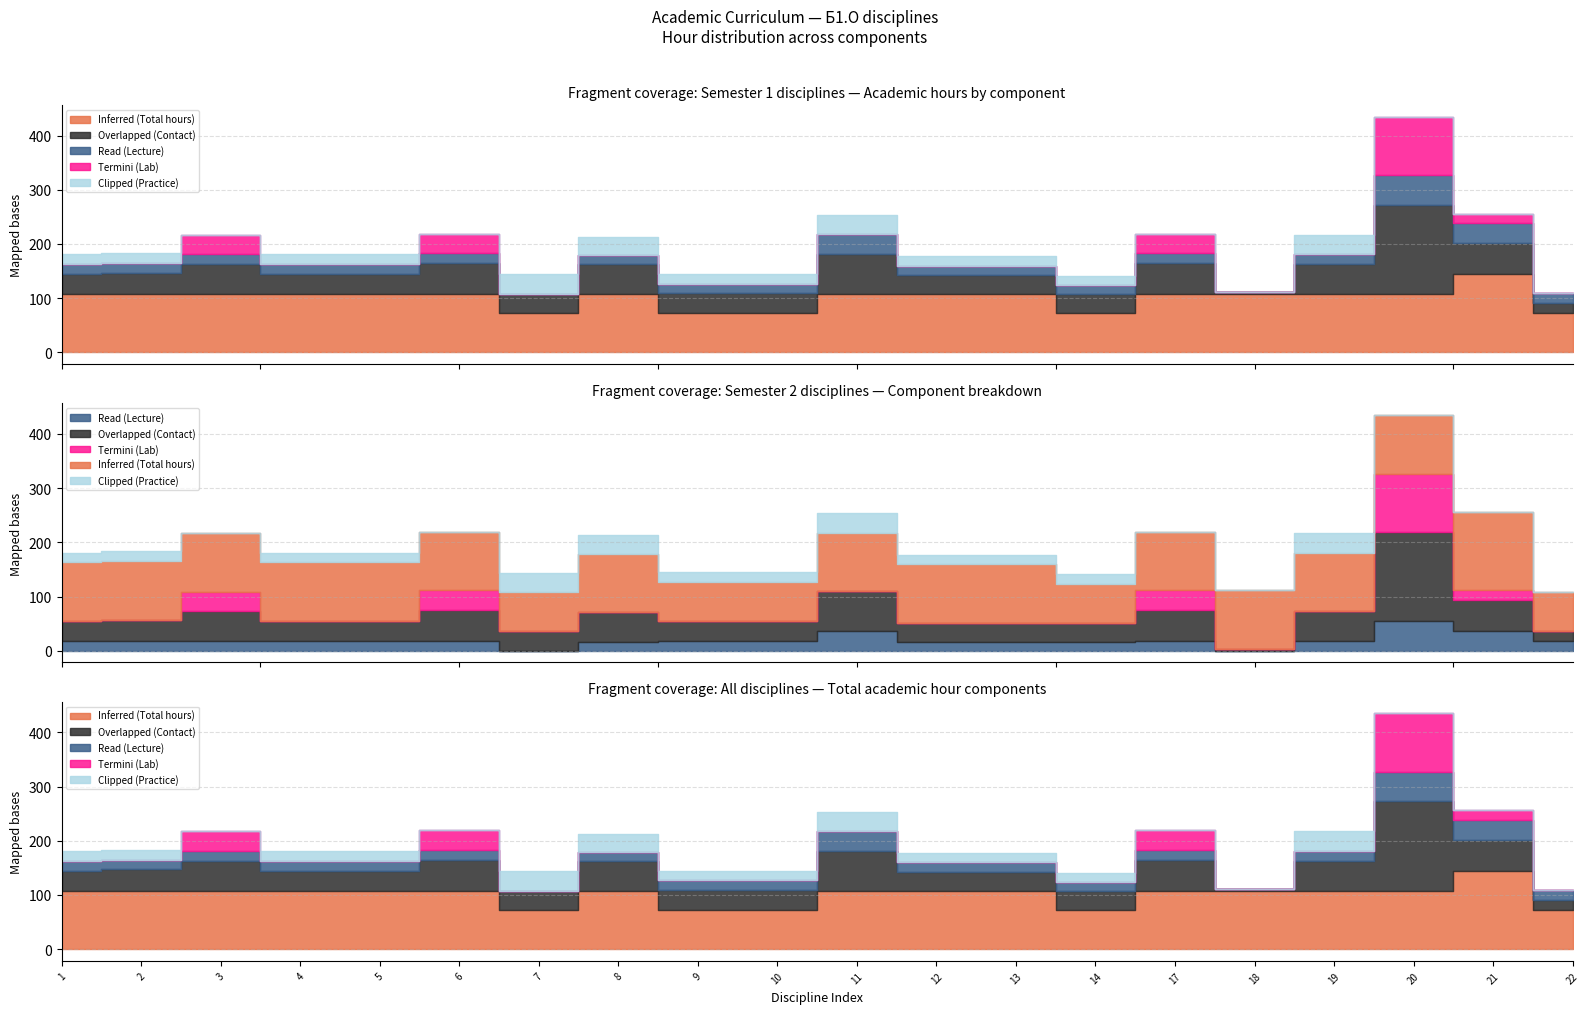

How many lines are shown in the chart?

5